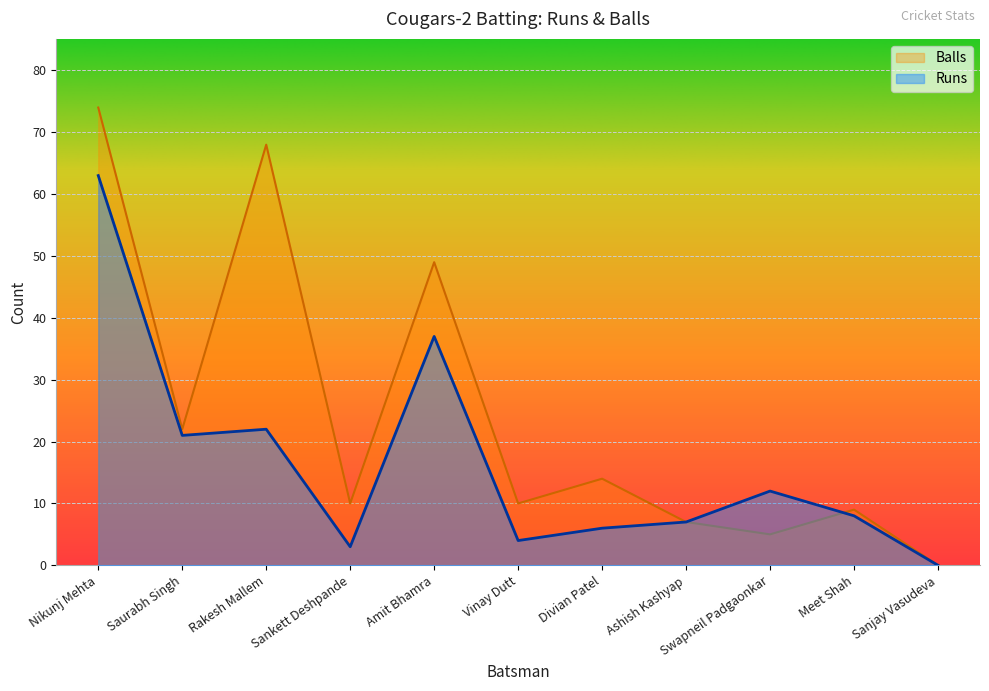

Rank the series at Ashish Kashyap from highest to lowest value.

Runs, Balls